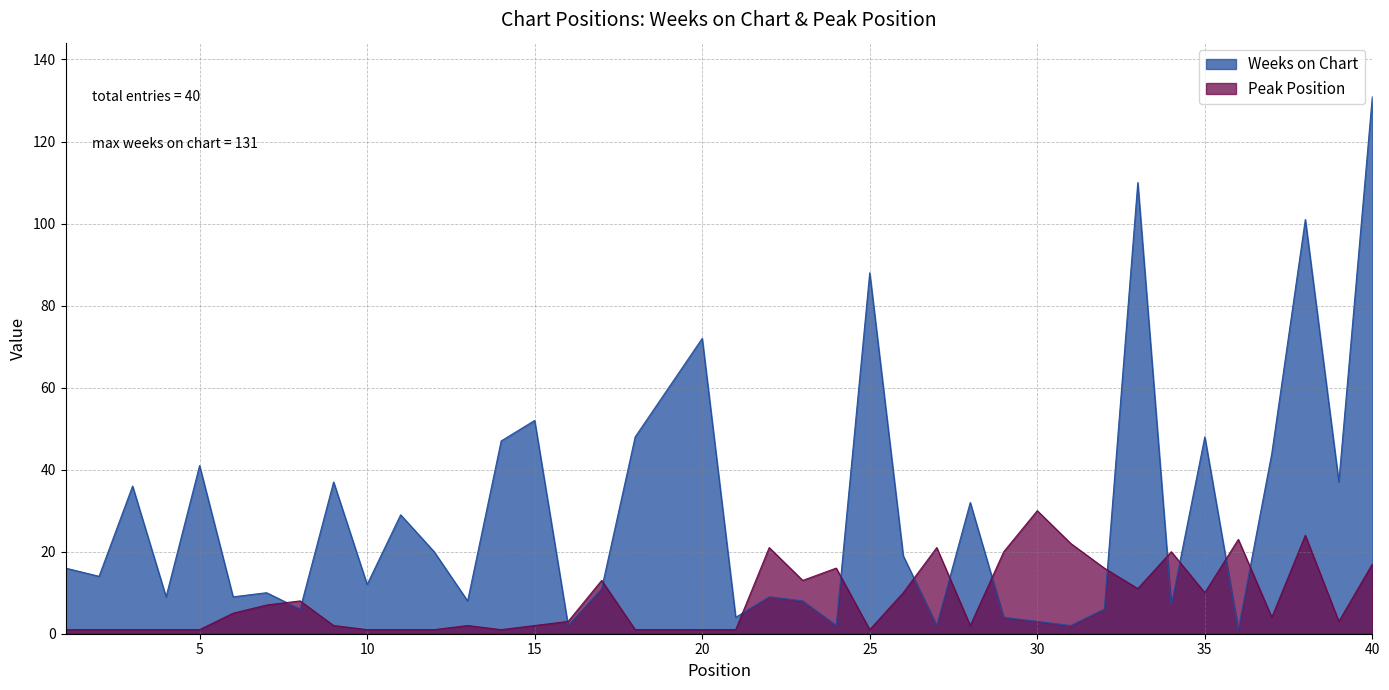

How many categories are shown in the chart?

40